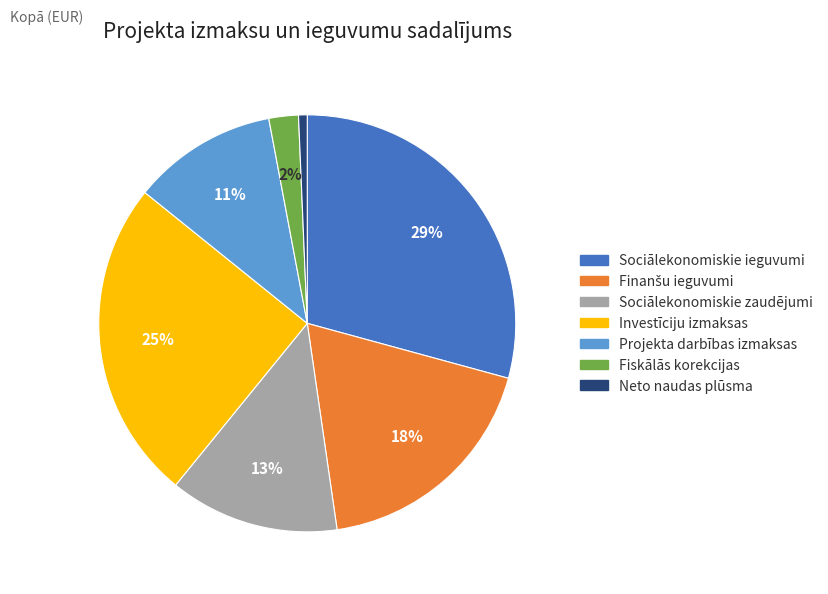

To the nearest percent, what is the combined percentage of Projekta darbības izmaksas and Sociālekonomiskie ieguvumi?

40%